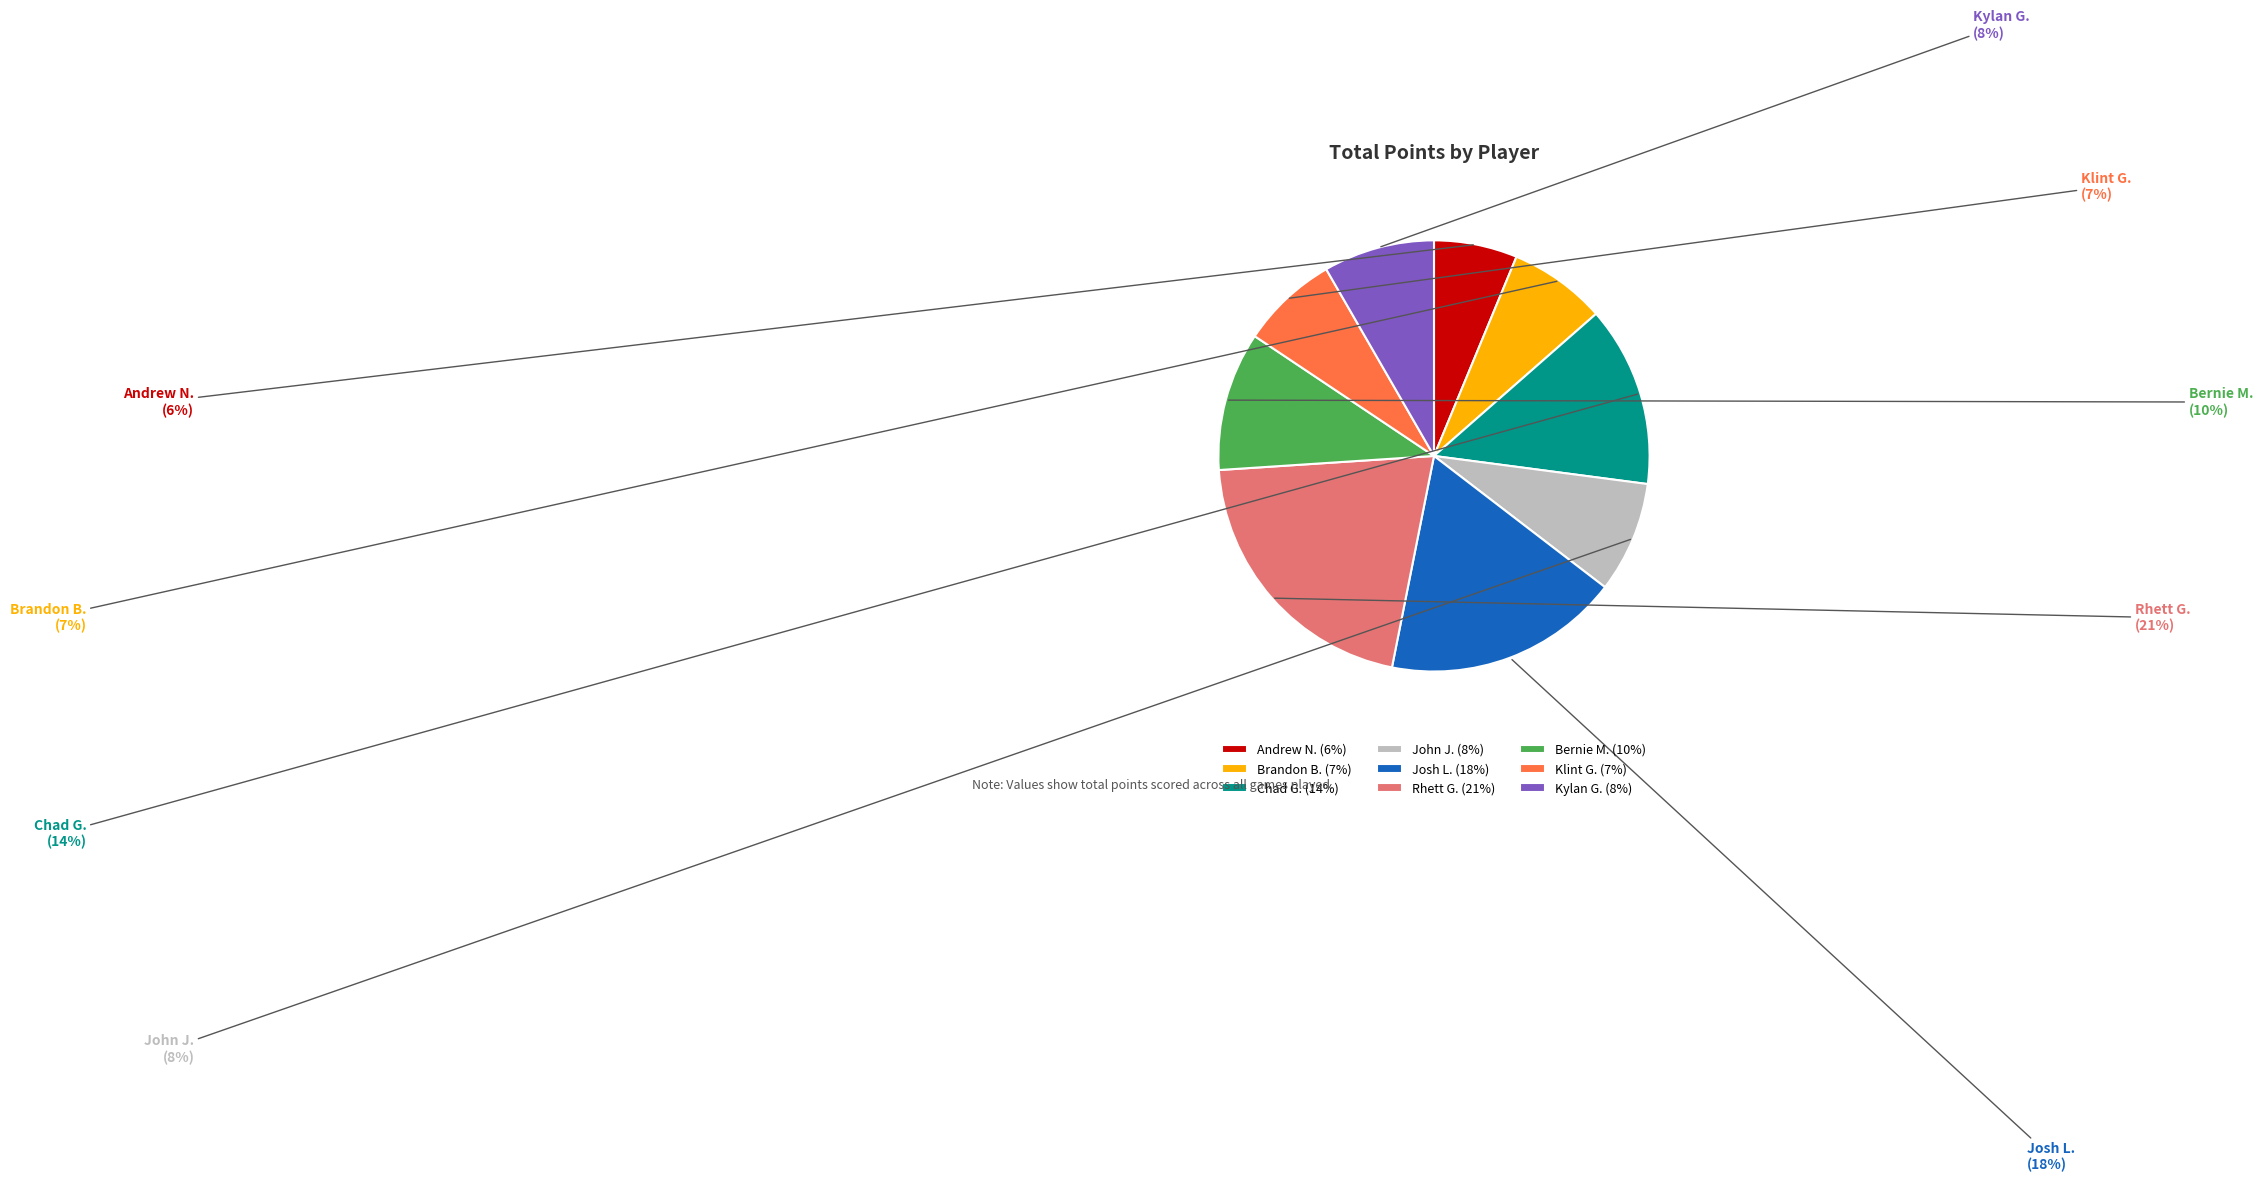

The Andrew N. slice represents 6% of the pie. True or false?

True